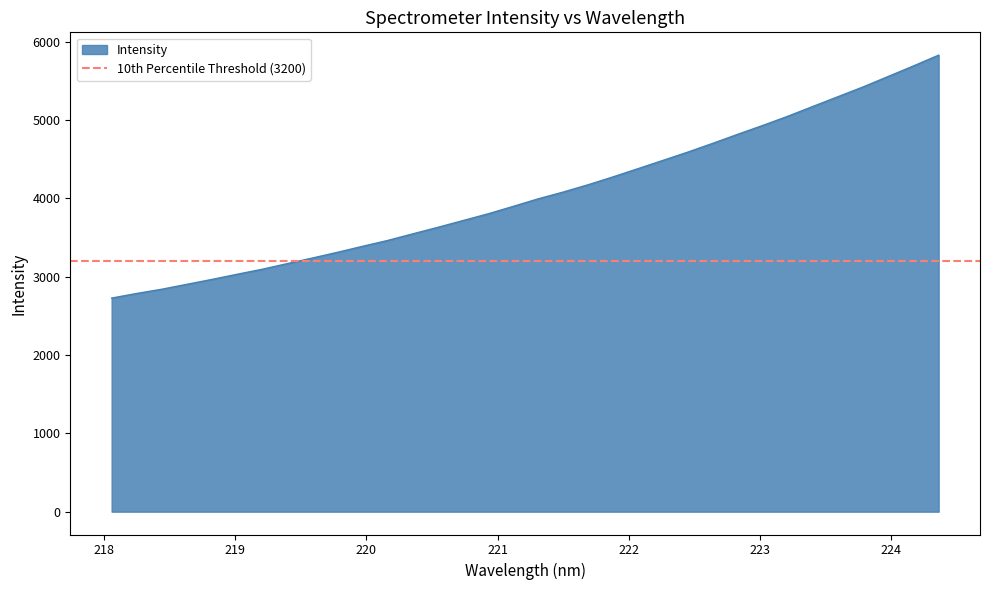

Rank the categories by value from lowest to highest.

218.0596, 218.2508, 218.442, 218.6332, 218.8244, 219.0156, 219.2067, 219.3979, 219.589, 219.7801, 219.9712, 220.1623, 220.3533, 220.5444, 220.7354, 220.9264, 221.1174, 221.3083, 221.4993, 221.6902, 221.8812, 222.0721, 222.263, 222.4538, 222.6447, 222.8355, 223.0264, 223.2172, 223.408, 223.5987, 223.7895, 223.9802, 224.1709, 224.3616